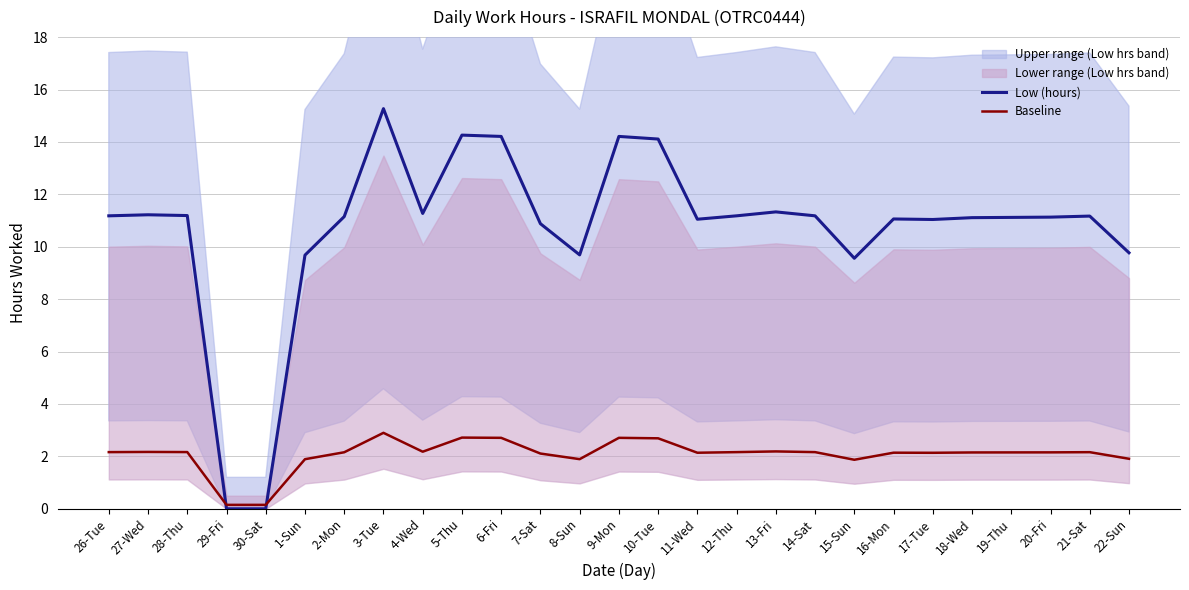

Where is the first local maximum for Baseline?

27-Wed